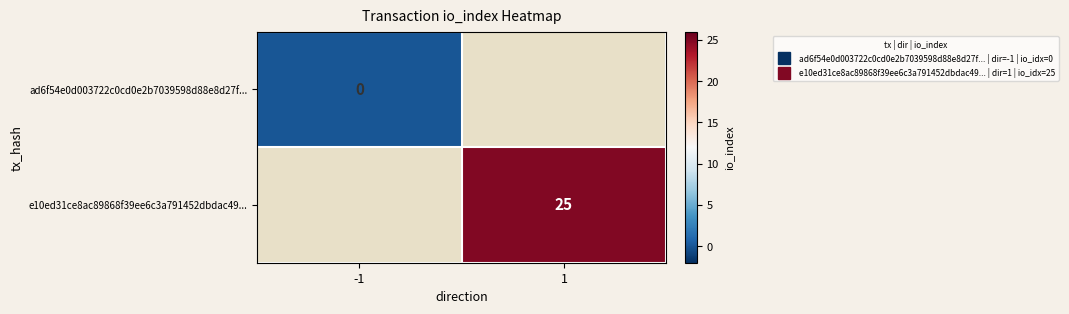

Which category has the lowest value in the ad6f54e0d003722c0cd0e2b7039598d88e8d27f... series?

-1